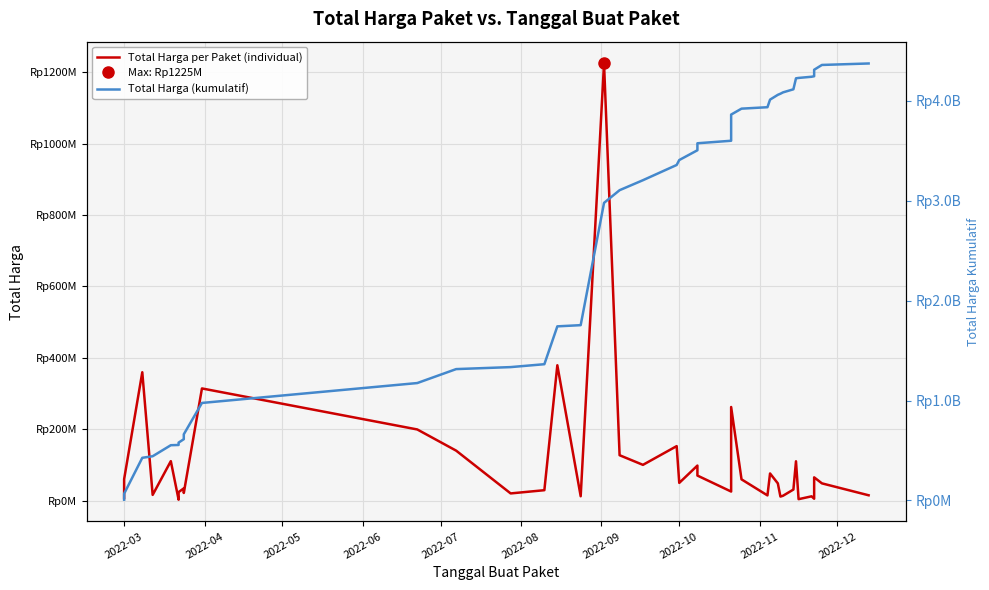

What is the difference between the maximum and minimum values in the Total Harga (kumulatif) series?

4368659175